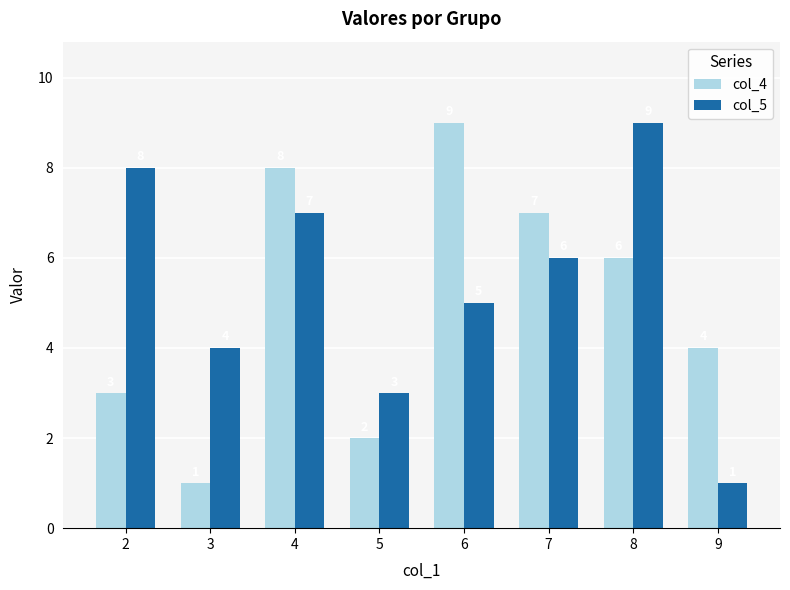

What is the approximate value of col_5 at 6?

5